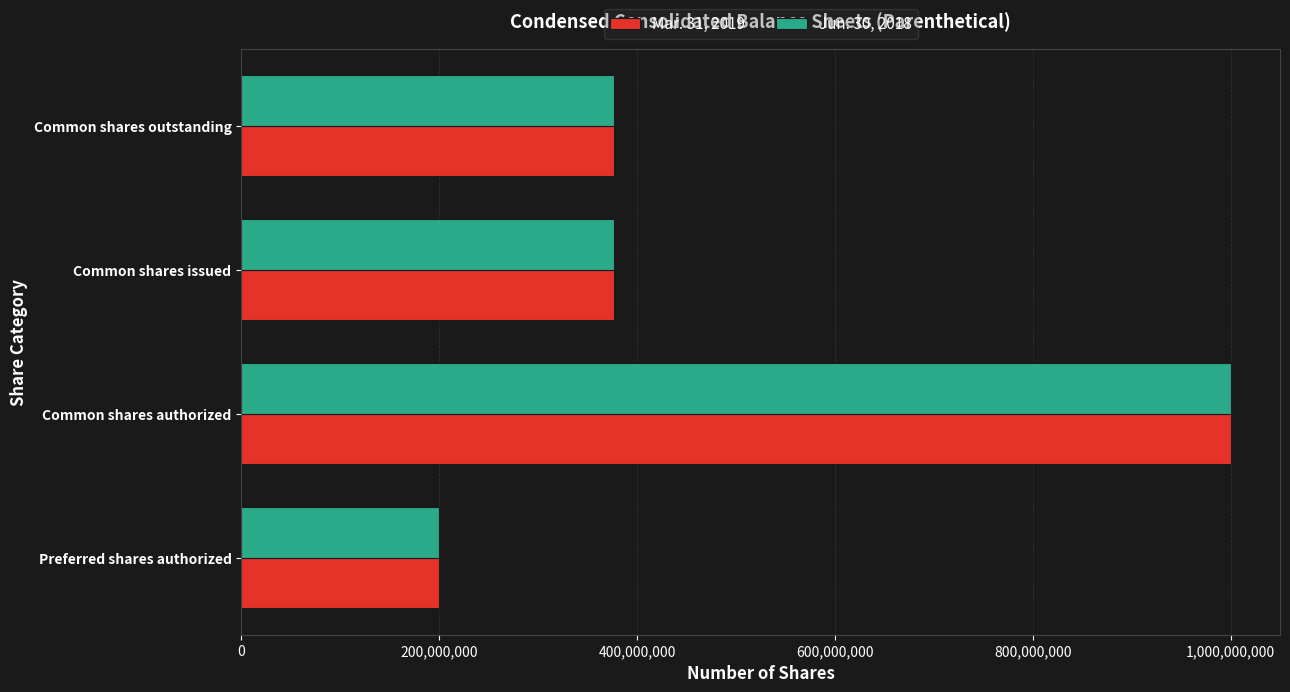

True or false: Jun. 30, 2018 has a value of 239992500 at Common shares issued.

False